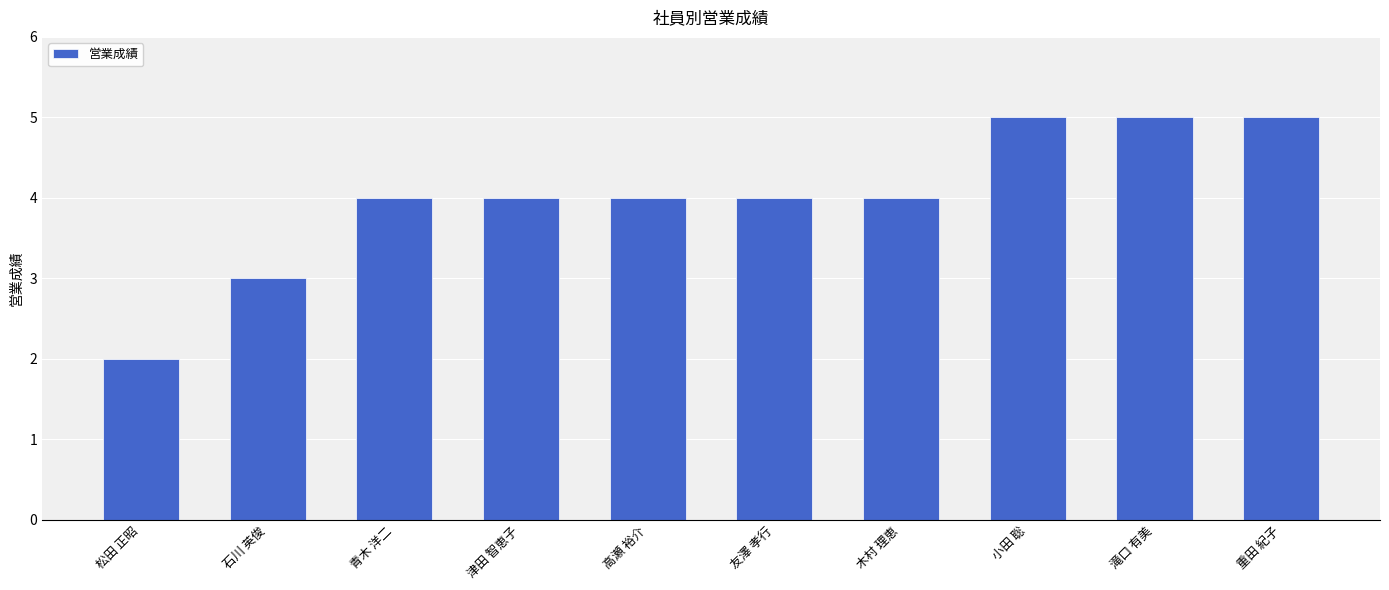

What is the difference between the values at 友澤 孝行 and 小田 聡?

1